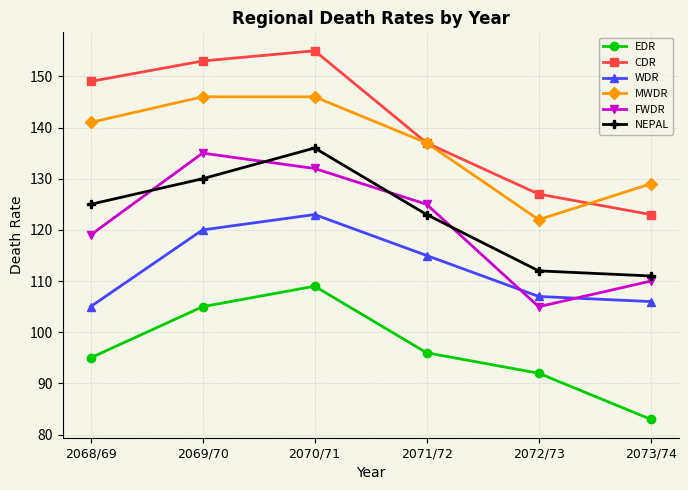

True or false: NEPAL and EDR intersect in this chart.

False